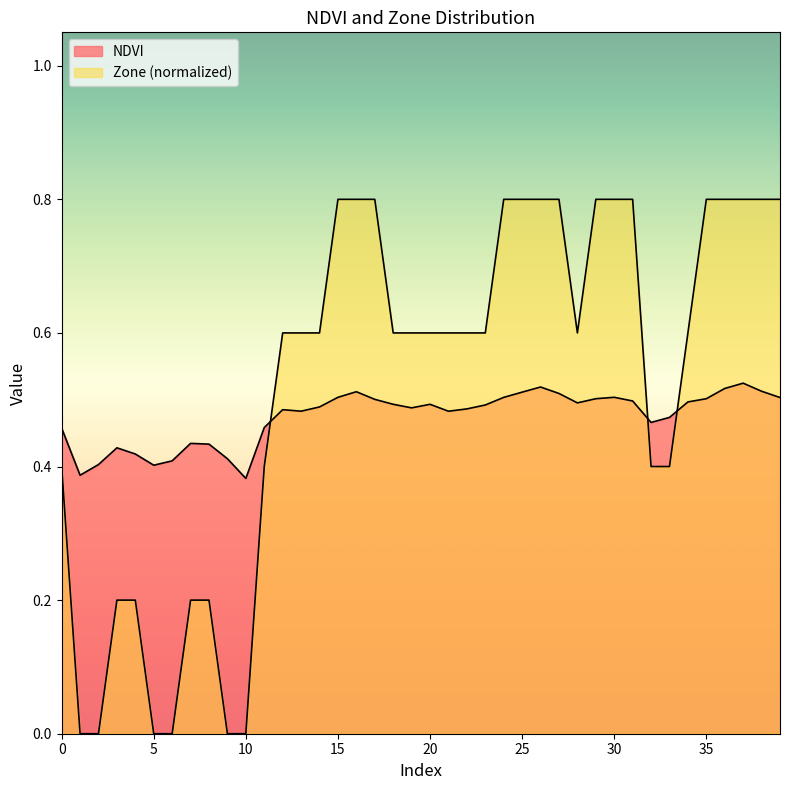

At 10, list the series in order from smallest to largest.

Zone, NDVI